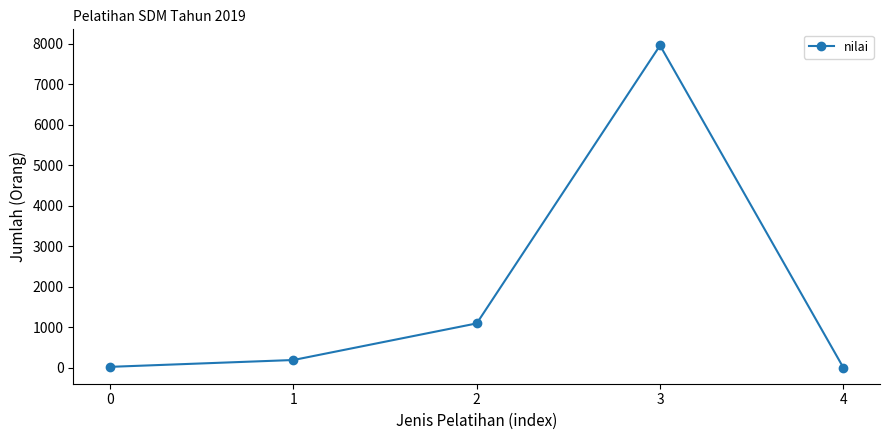

How many lines are shown in the chart?

1